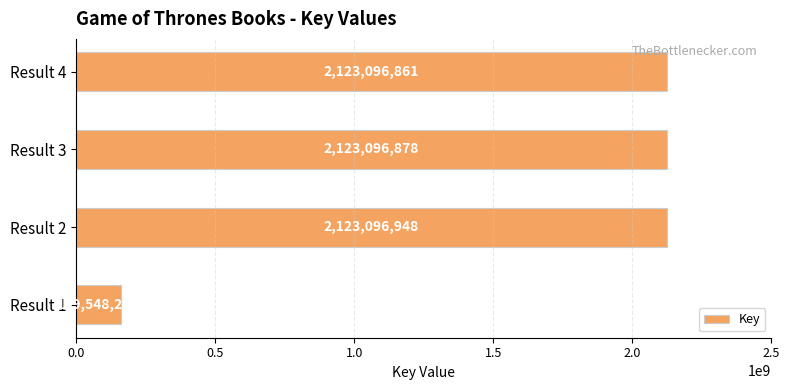

At which label is the value closest to 1141322597?

Result 4